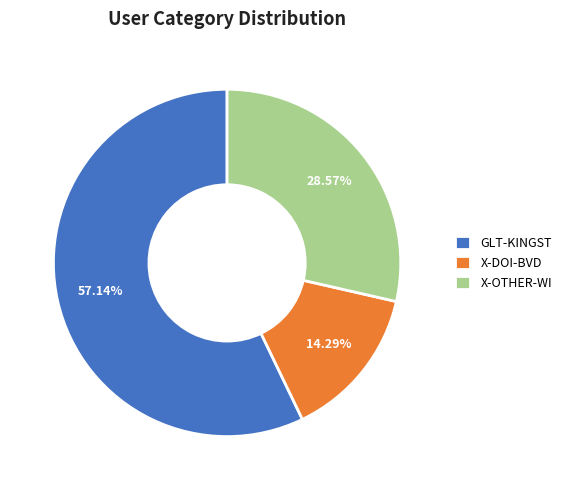

To the nearest percent, what portion does X-DOI-BVD represent?

14%